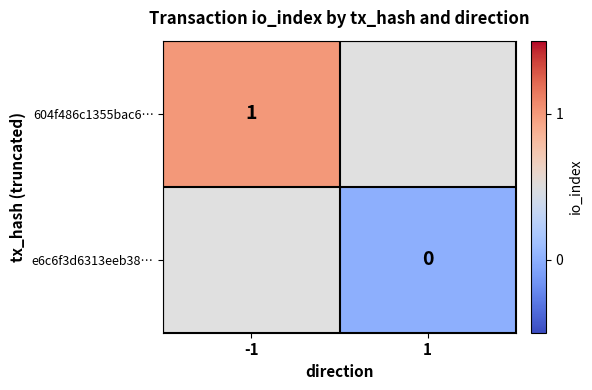

True or false: 604f486c1355bac6… has a value of 0 at -1.

False